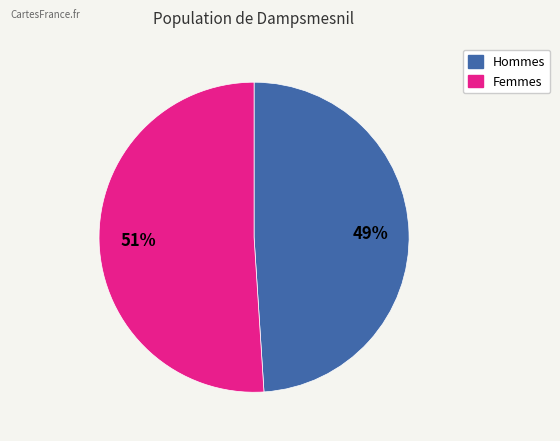

To the nearest percent, what is the difference between the largest and smallest slice percentages?

2%